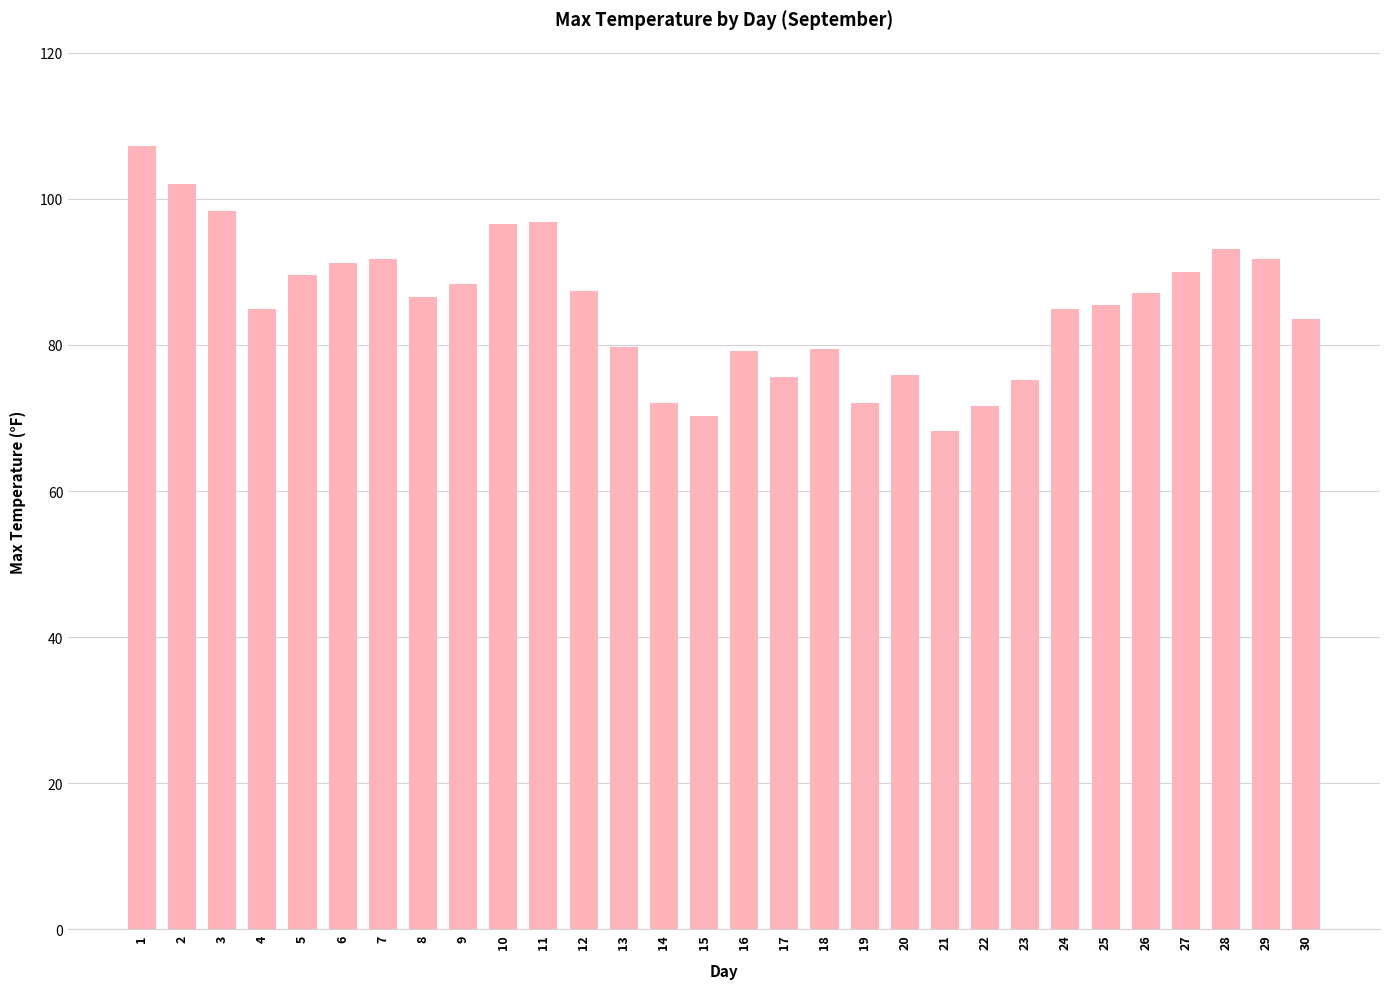

What is the difference between the values at 7 and 14?

19.8